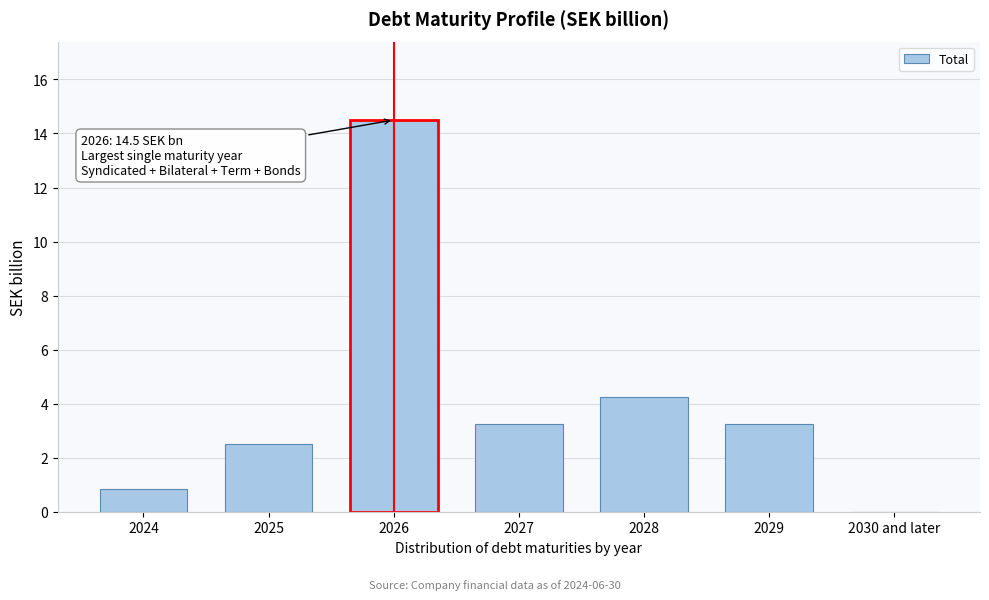

What is the sum of the values at 2026 and 2027?

17.8